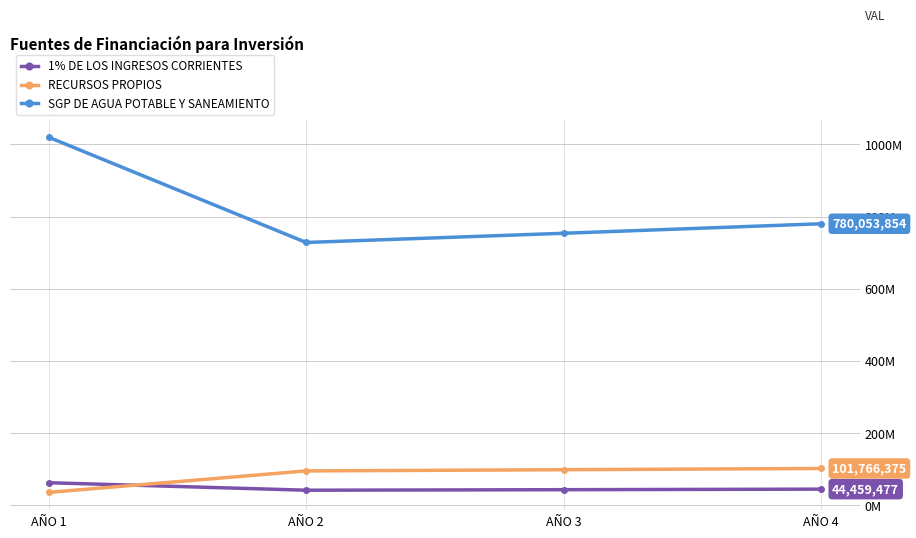

True or false: SGP DE AGUA POTABLE Y SANEAMIENTO has more than 2 points higher than both neighbors.

False